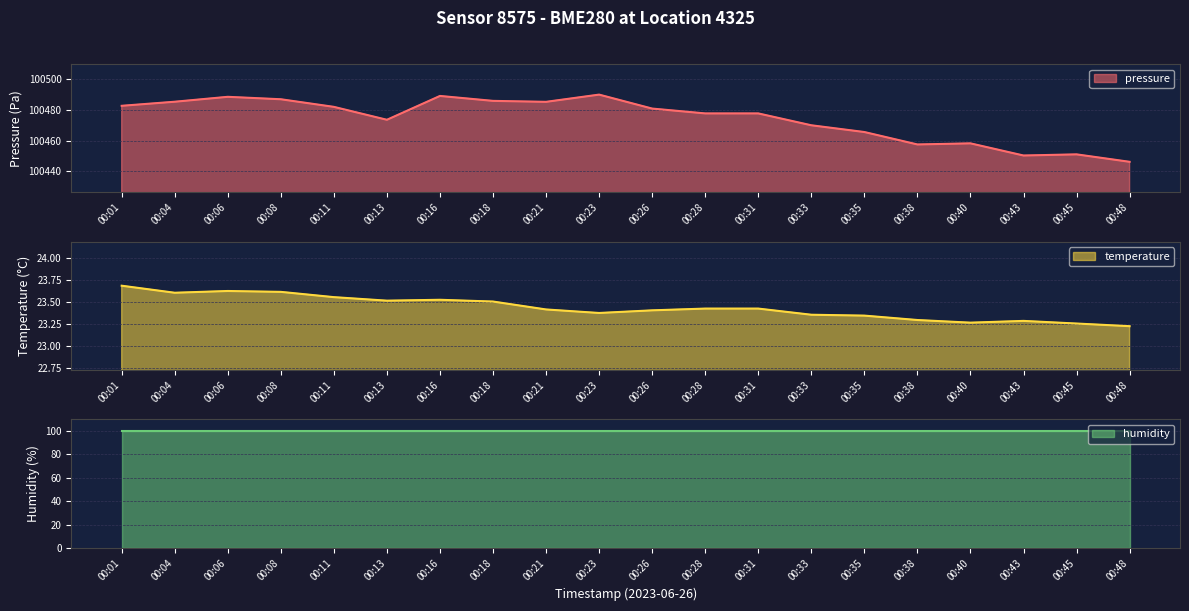

True or false: temperature and pressure cross at least once.

False